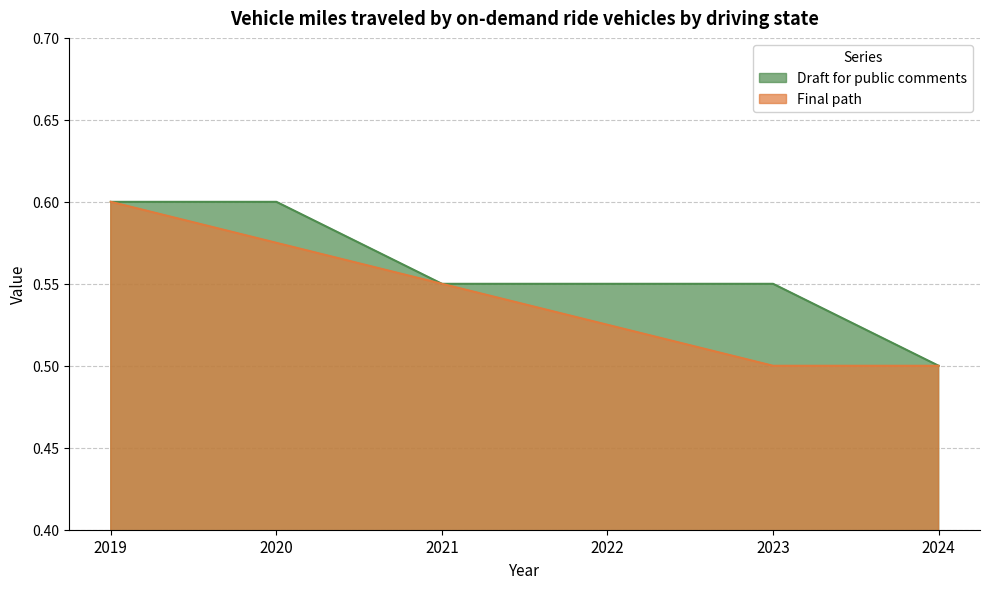

What value does the Final path series have at 2019?

0.6